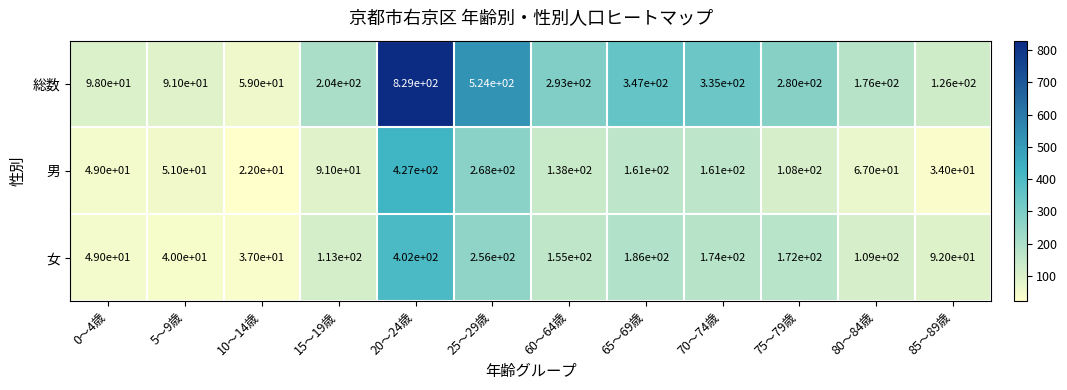

Which label corresponds to the smallest value in the chart?

10～14歳